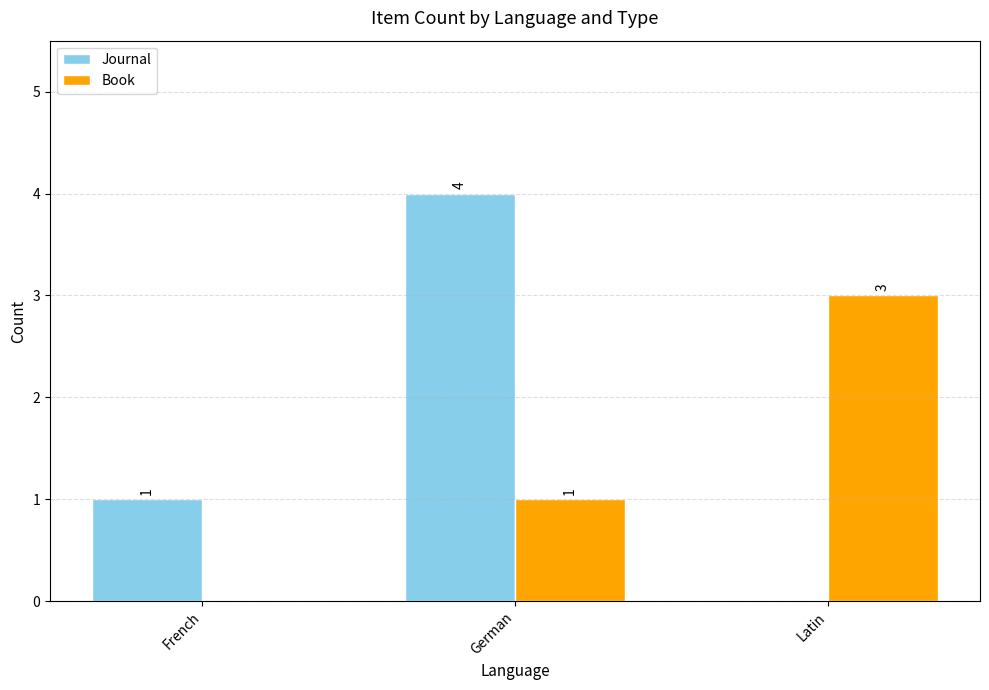

How many positive values does the Book series have?

2